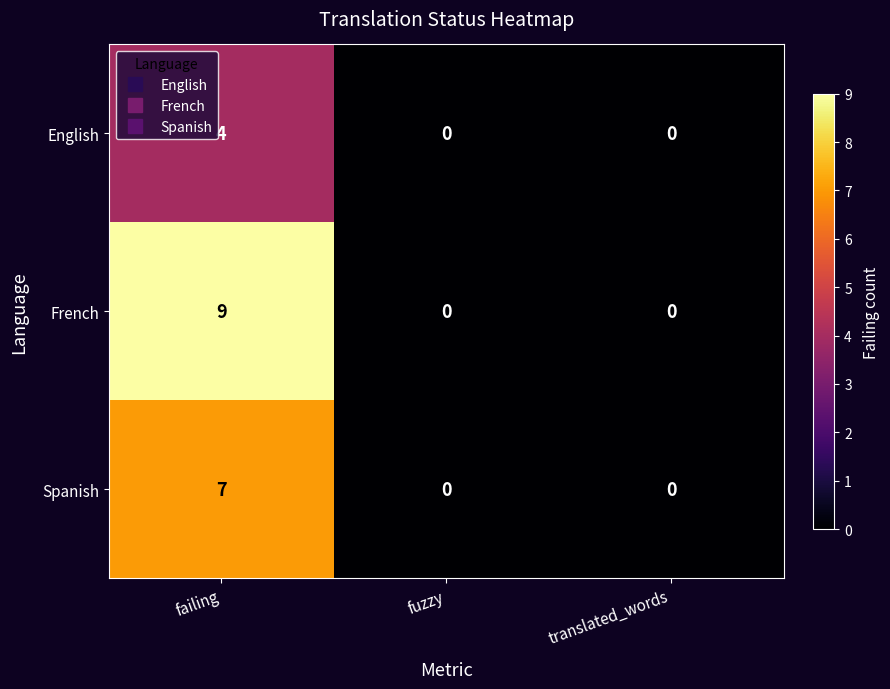

Is it true that Spanish equals 2 at failing?

False